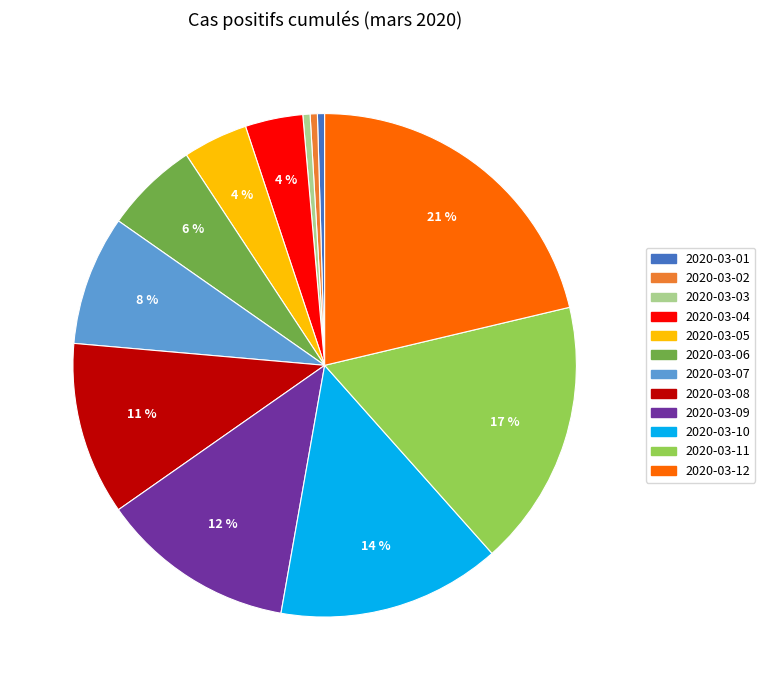

The 2020-03-08 slice represents 1% of the pie. True or false?

False